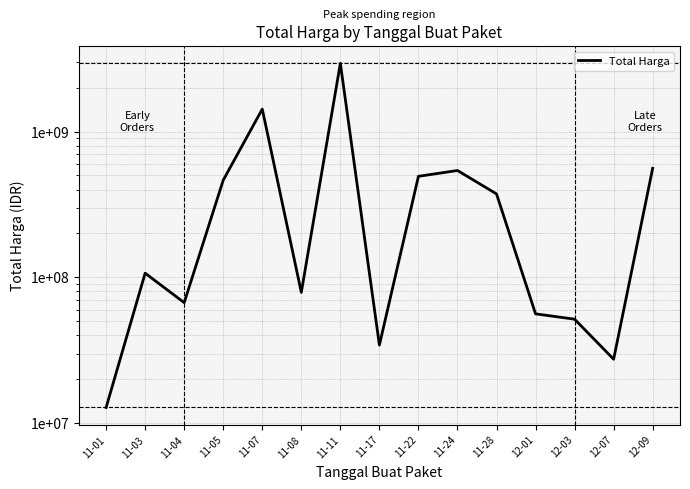

Which category has the lowest value across all series?

11-01